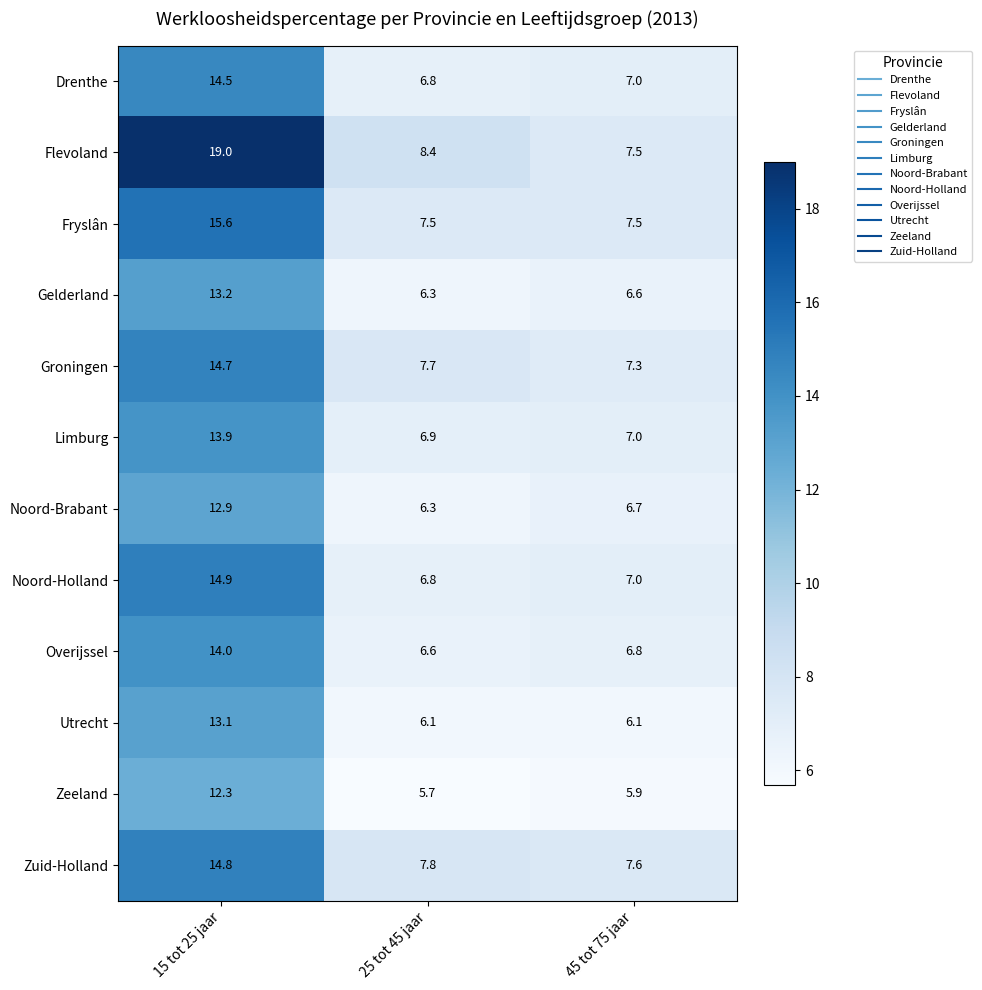

At which category is the sum across all series the highest?

15 tot 25 jaar